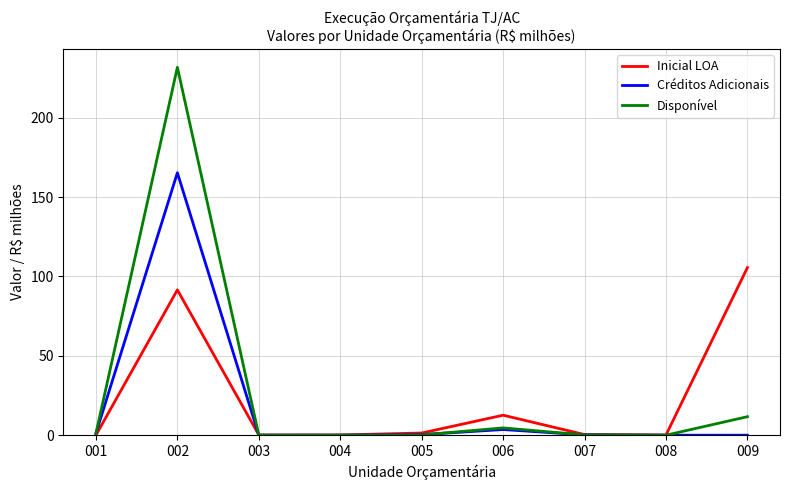

Where do Créditos Adicionais and Disponível first cross each other?

001 and 002